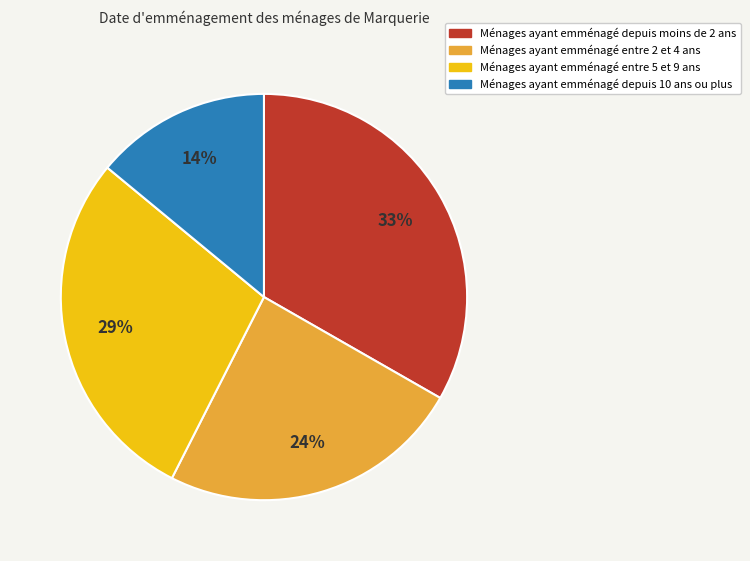

To the nearest percent, what is the average slice percentage?

25%